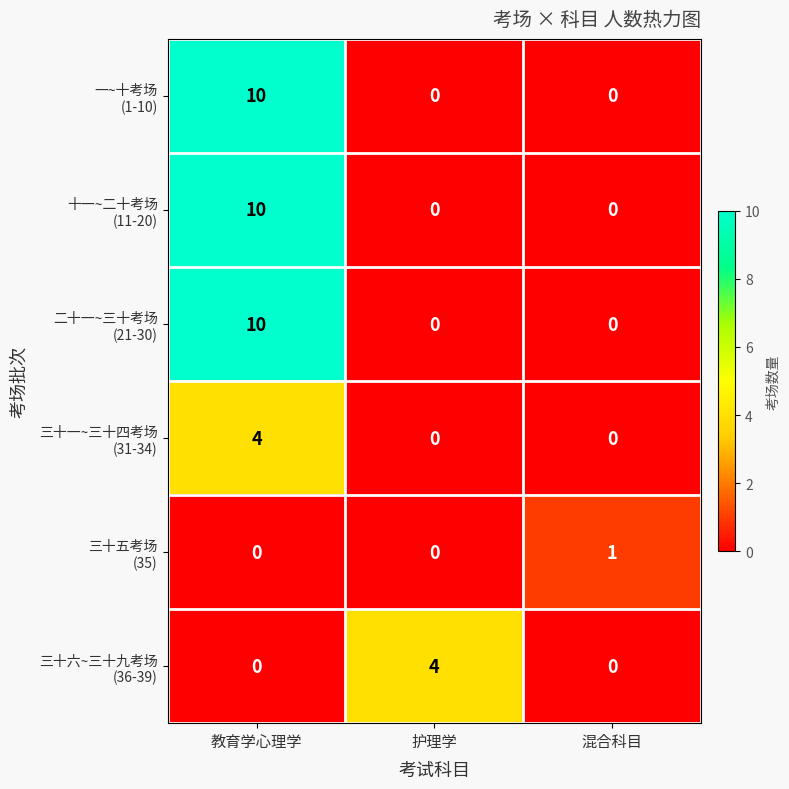

What is the maximum value shown in the chart?

10